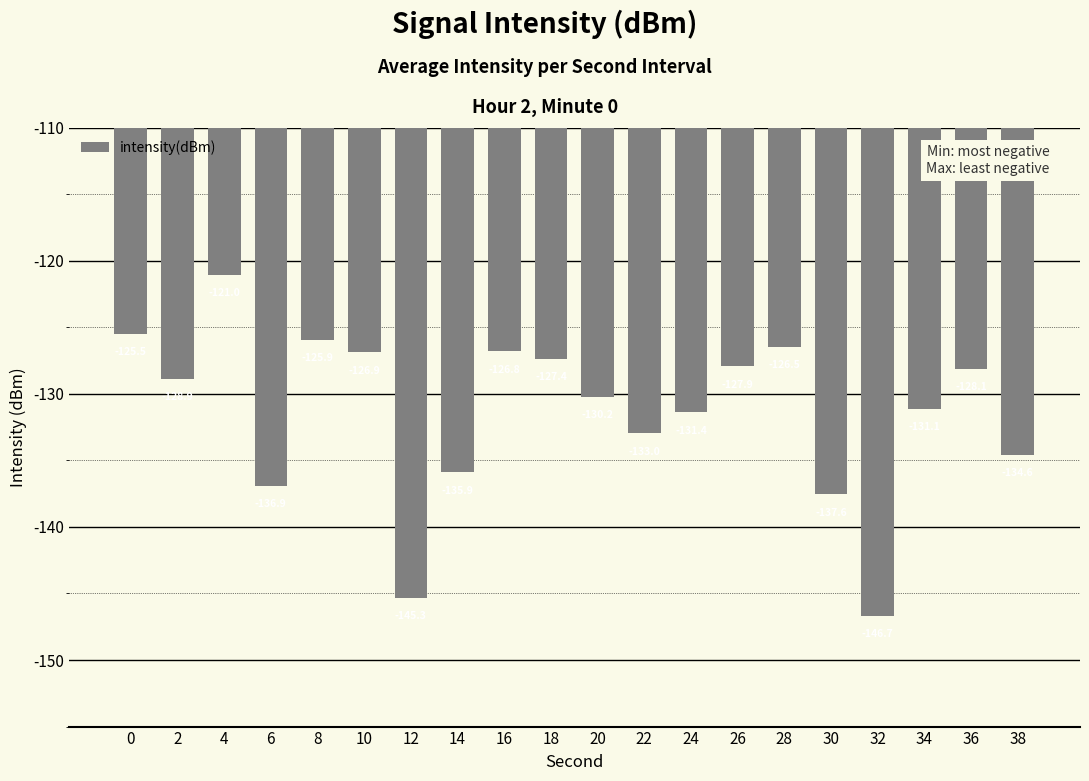

What is the value of the 19th bar from the left?

-128.1